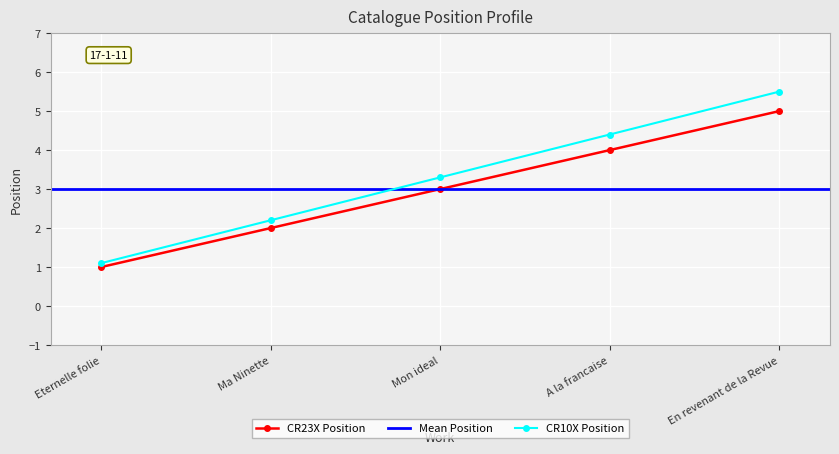

What value does the CR23X Position series have at En revenant de la Revue?

5.0